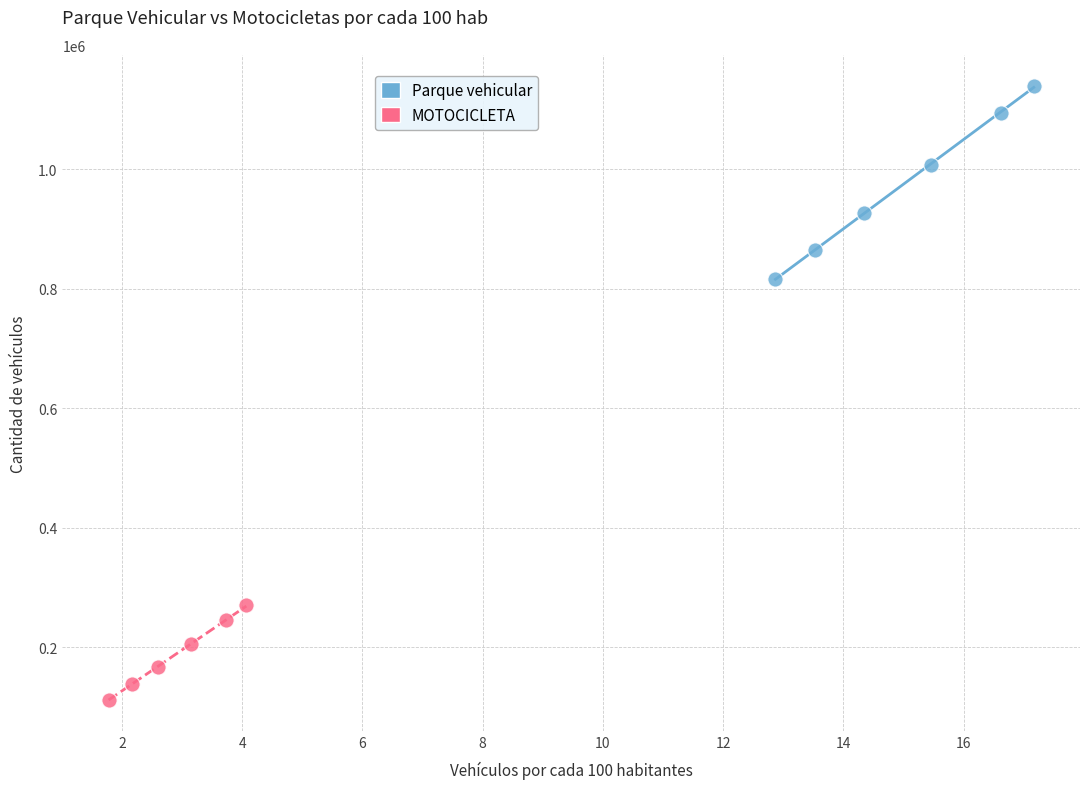

Which series reaches the maximum Y coordinate?

Parque vehicular